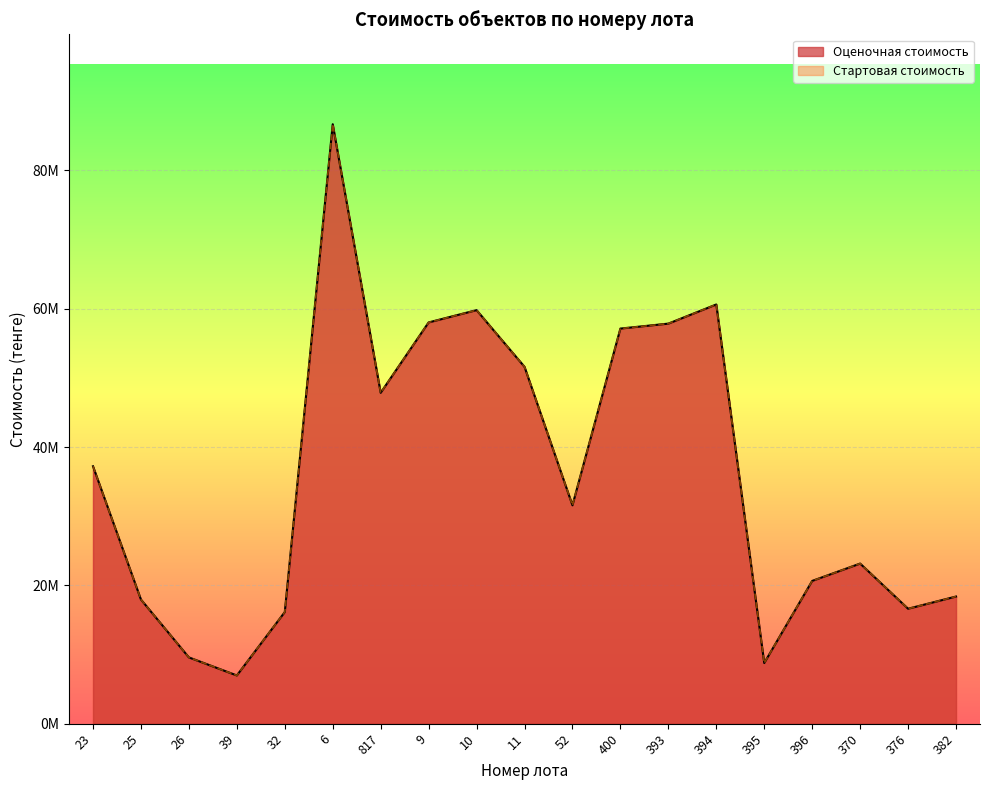

In Стартовая стоимость, how many points are lower than both neighbors (excluding endpoints)?

5